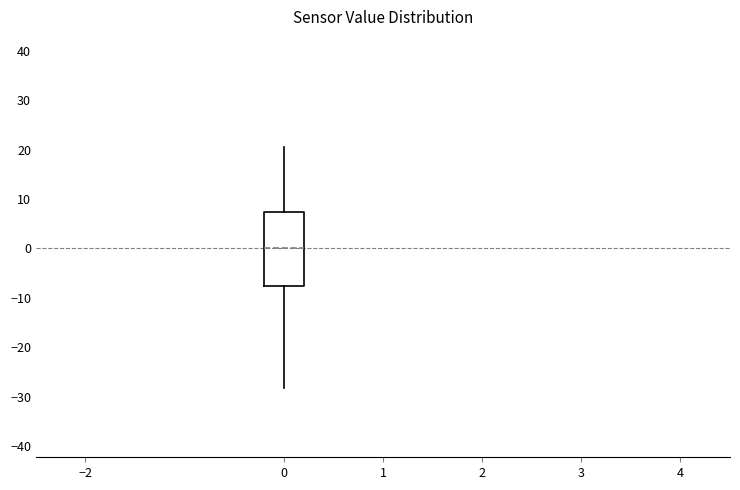

Read this box plot against the y-axis: the position of the median line, the range covered by the box, and the ends of both whiskers. The values are not printed on the chart, so give them approximately, as read against the axis.

median 0, box -8 to 7, whiskers -28 to 20